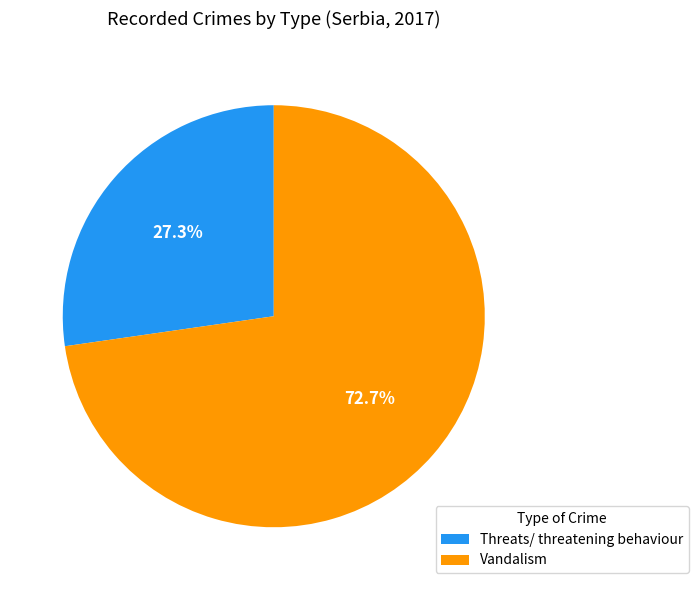

Does any single category account for the majority?

Yes